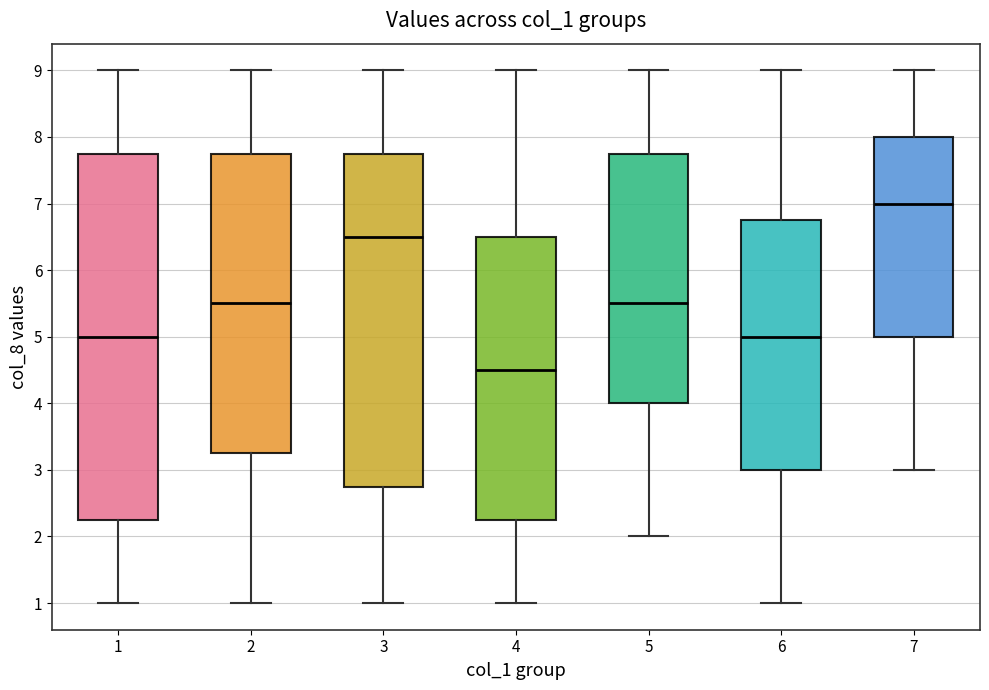

Where does the lower whisker of the box at x = 4 end on the y-axis? The values are not printed on the chart, so give them approximately, as read against the axis.

1.0